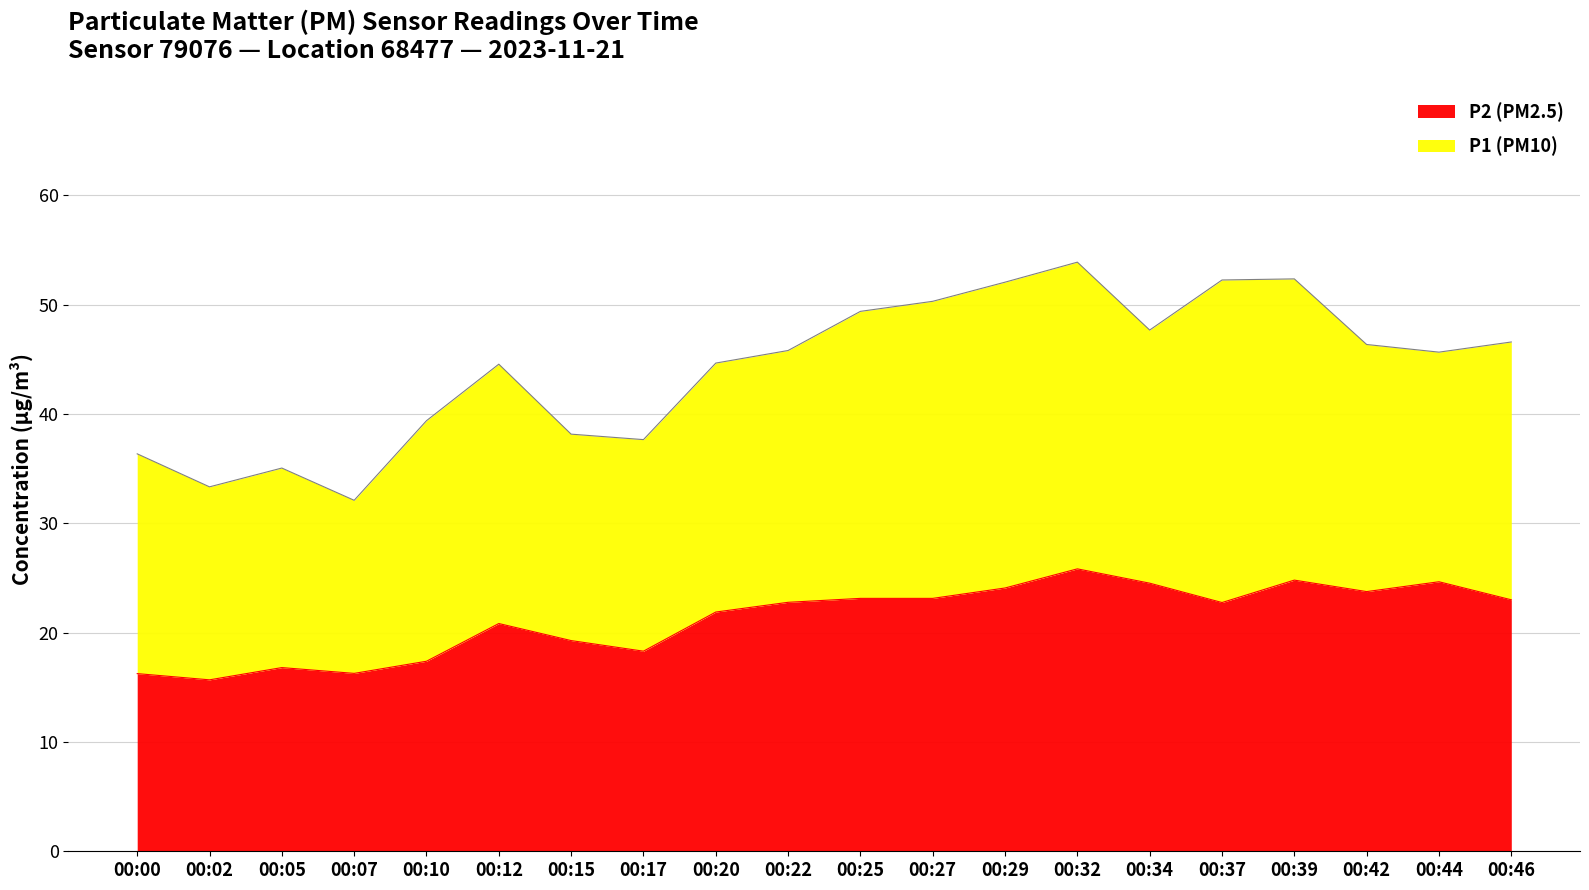

Is the value of P1 at 02:00 greater than the value of P2 at 08:00?

Yes